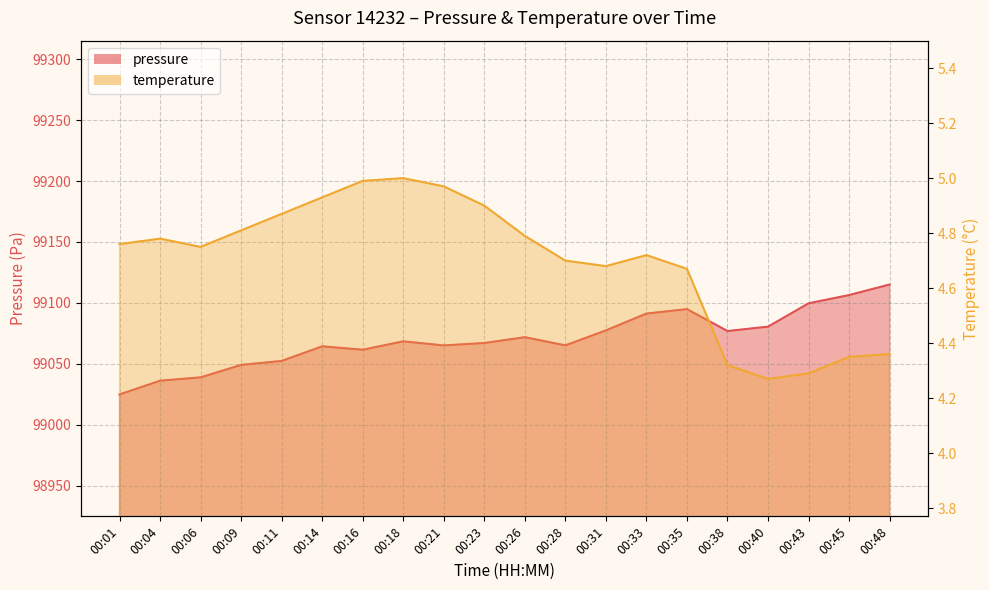

What is the total value across all series at 00:31?

99082.2